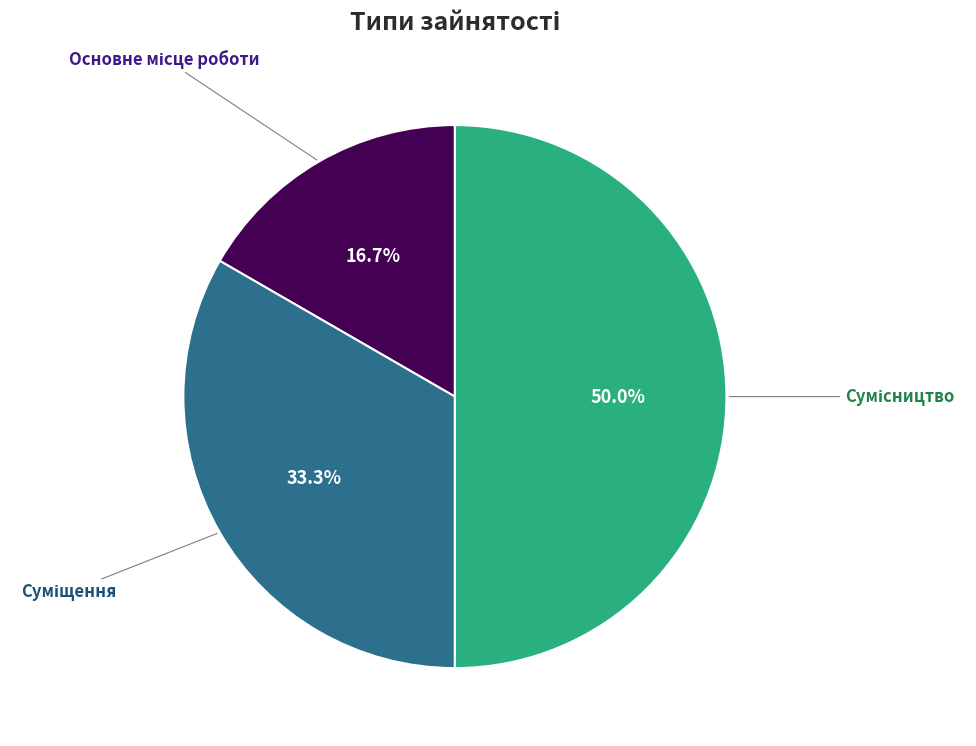

Count the number of slices in the pie.

3